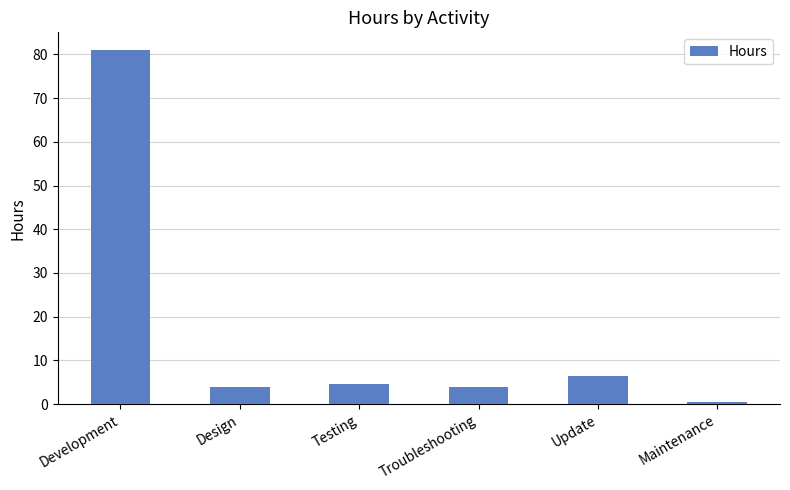

How many series are shown in this chart?

1